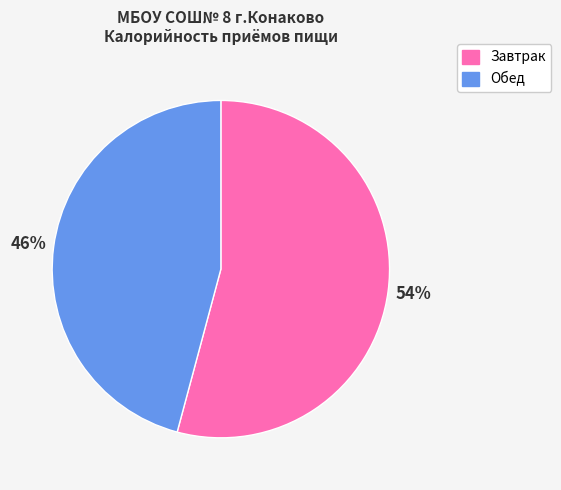

To the nearest percent, what is the difference between the largest and smallest slice percentages?

8%